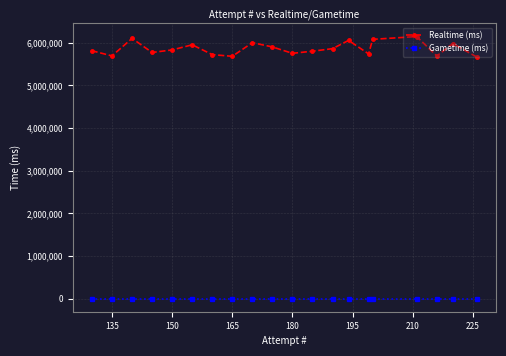

Which series has the widest spread of values?

Realtime (ms)